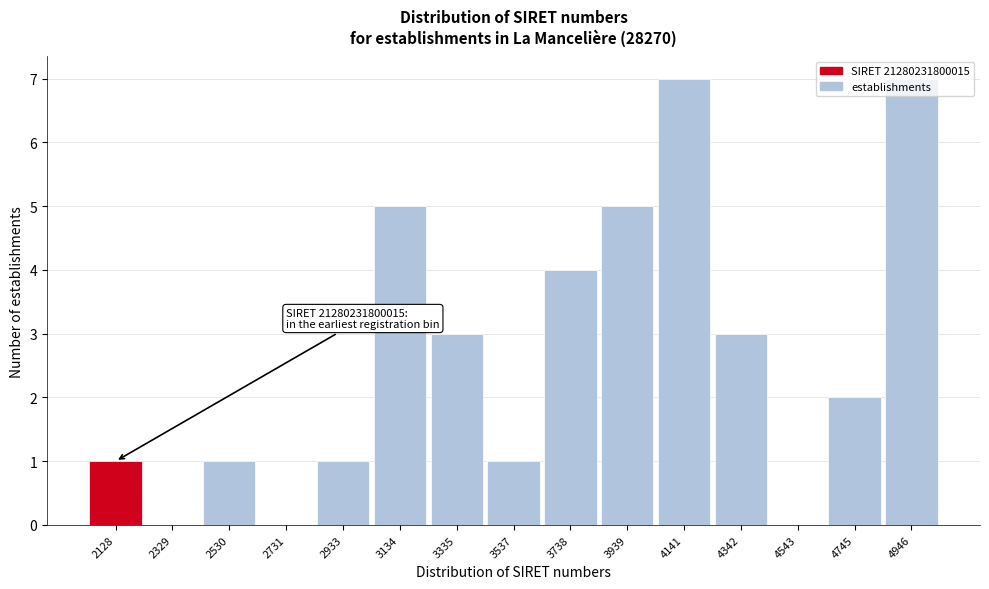

Is it true that the value at 2933 is 1?

True